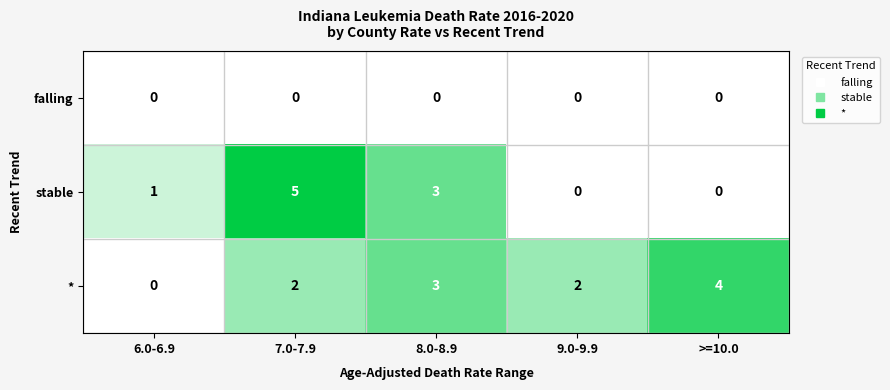

At how many categories does at least one series exceed 0?

5